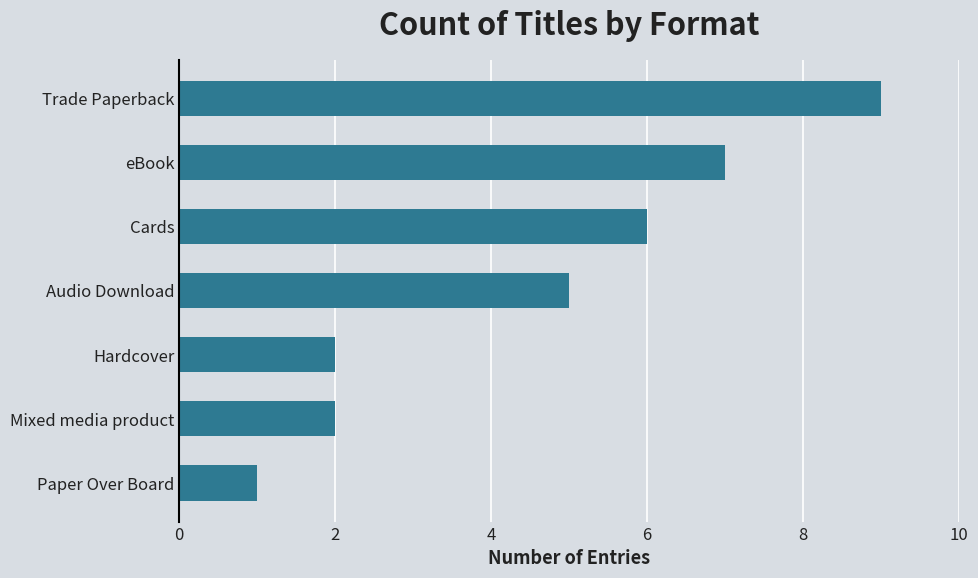

What is the smallest value displayed?

1